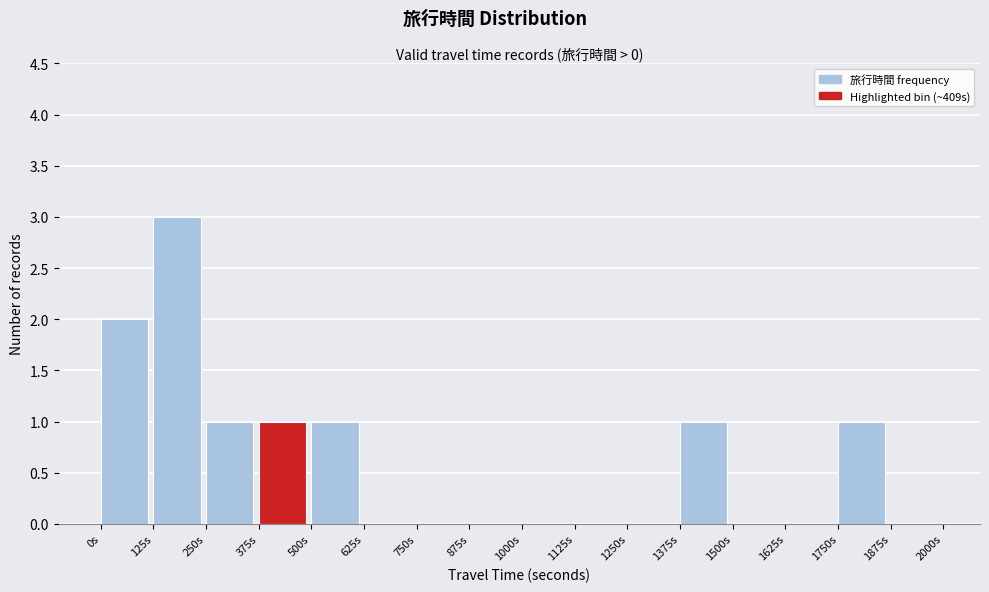

Reading left to right, transcribe this chart: for each bar, give the range it covers on the x-axis and its height. Neither the bar edges nor the heights are printed on the chart, so give them approximately, as read against the axes.

0 to 125: 2
125 to 250: 3
250 to 375: 1
375 to 500: 1
500 to 625: 1
625 to 750: 0
750 to 875: 0
875 to 1000: 0
1000 to 1125: 0
1125 to 1250: 0
1250 to 1375: 0
1375 to 1500: 1
1500 to 1625: 0
1625 to 1750: 0
1750 to 1875: 1
1875 to 2000: 0